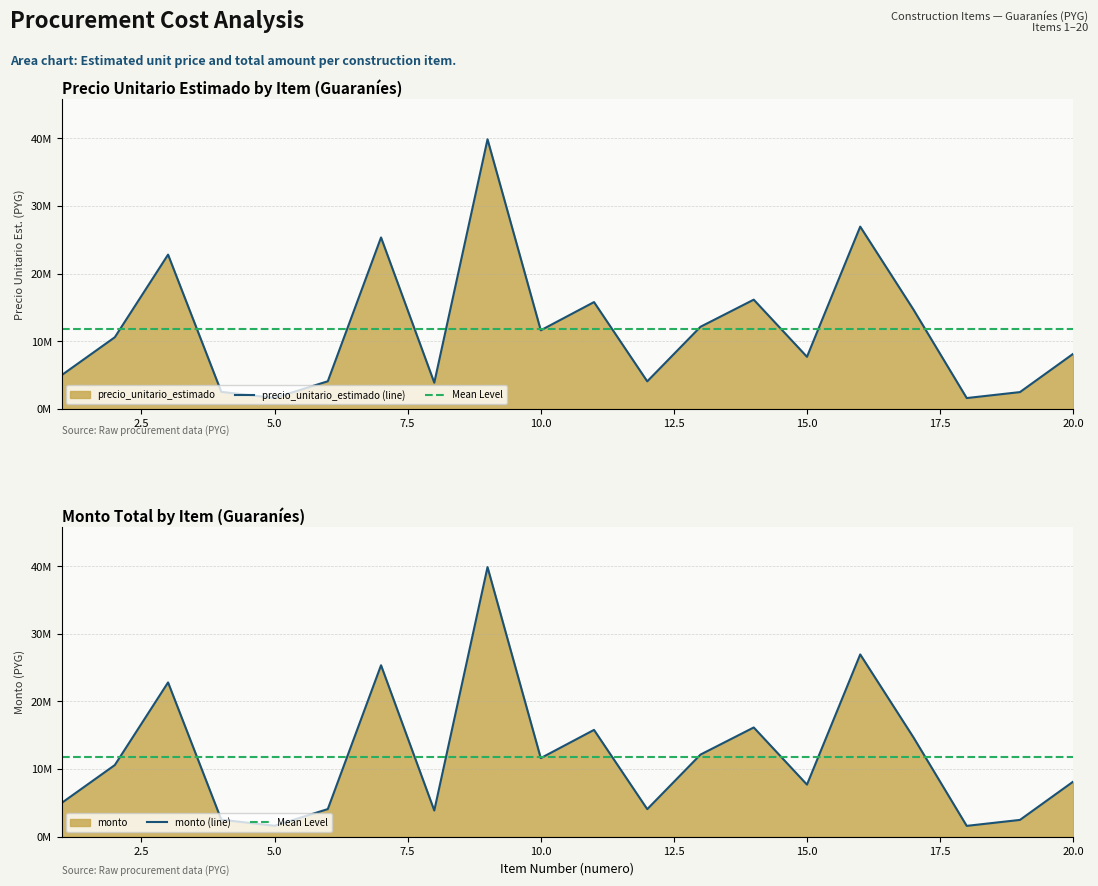

Which series has the widest spread of values?

precio_unitario_estimado